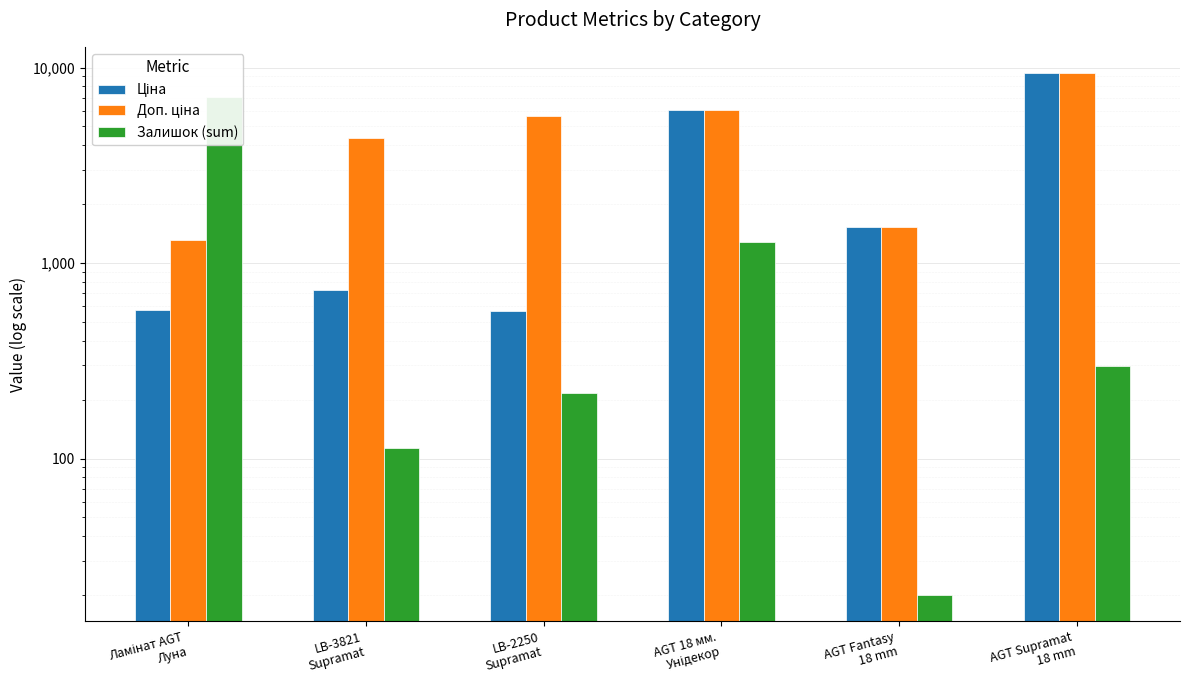

What is the difference between the Ціна values at LB-2250
Supramat and AGT 18 мм.
Унідекор?

5501.0